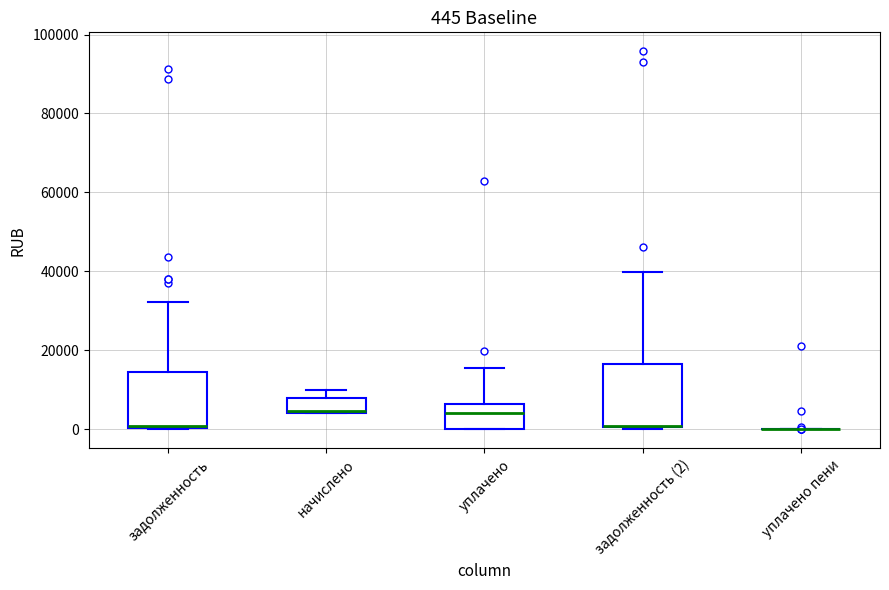

Which box is the tallest, from its lower edge to its upper edge?

задолженность (2)